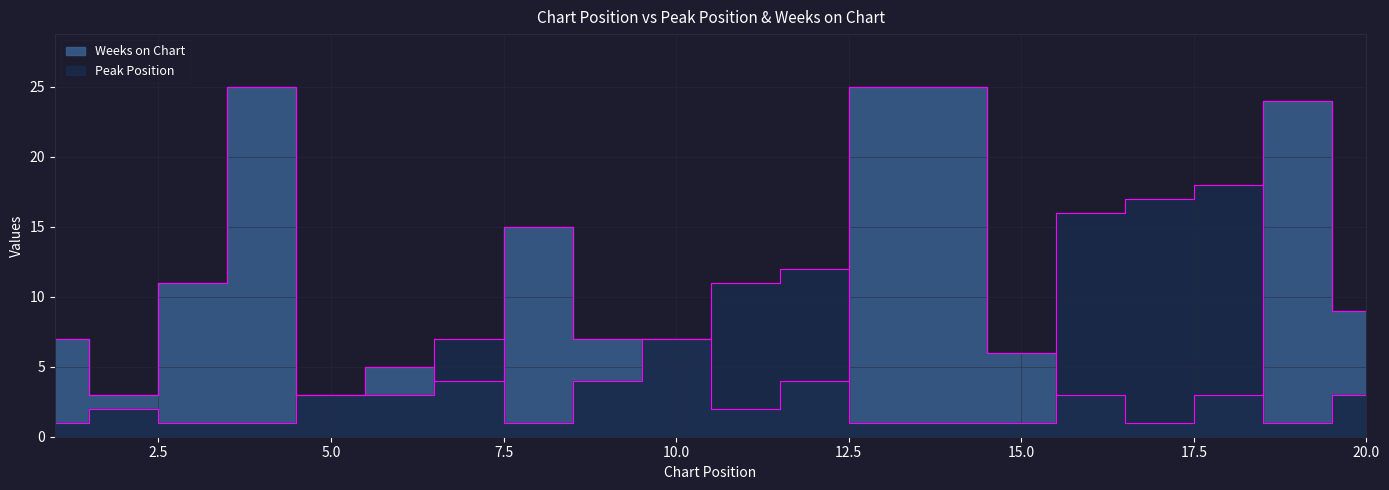

At which label is Peak Position closest to 9?

7